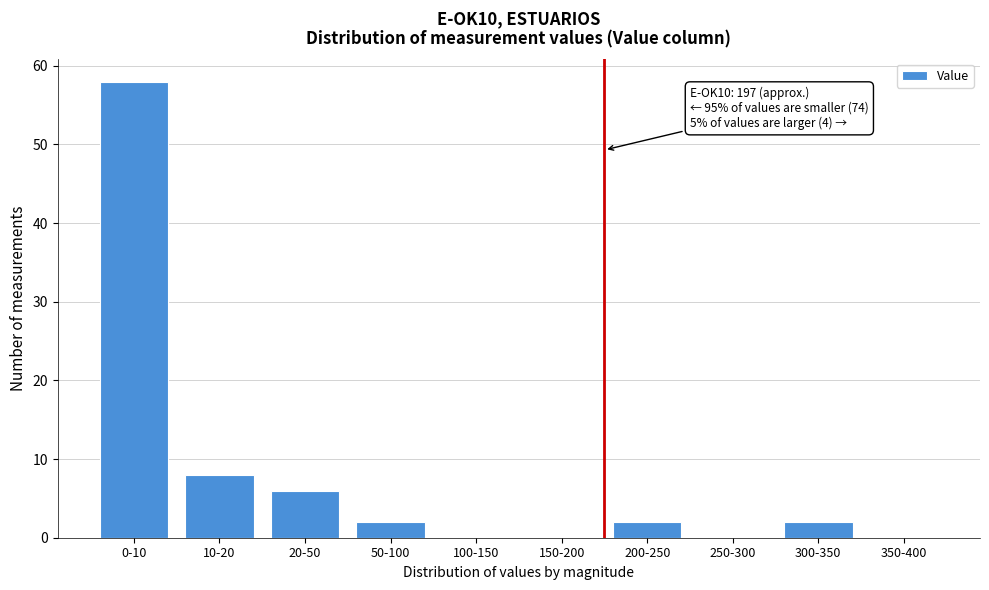

Reading right to left, what are all the values shown in this chart?

350-400=0	300-350=2	250-300=0	200-250=2	150-200=0	100-150=0	50-100=2	20-50=6	10-20=8	0-10=58